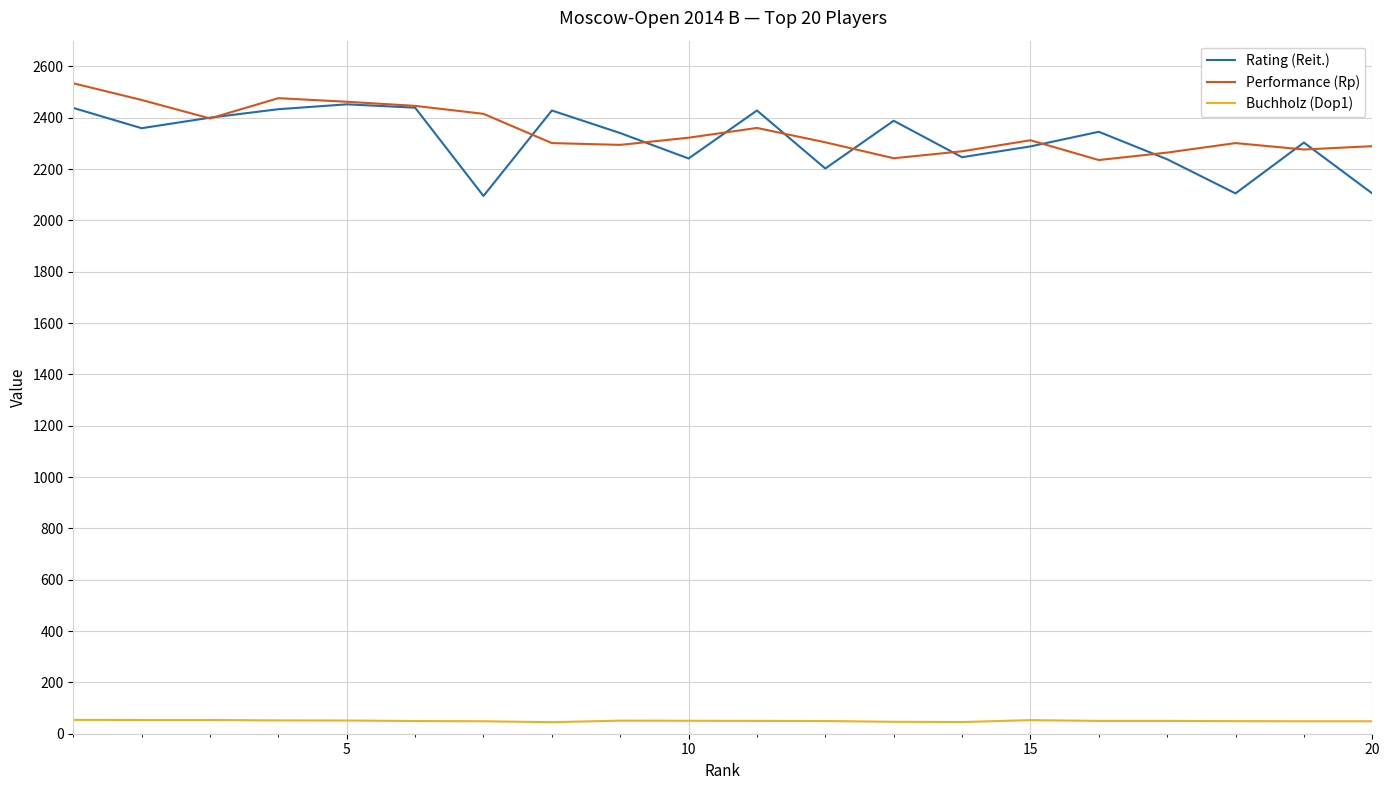

True or false: Buchholz (Dop1) and Performance (Rp) cross at least once.

False